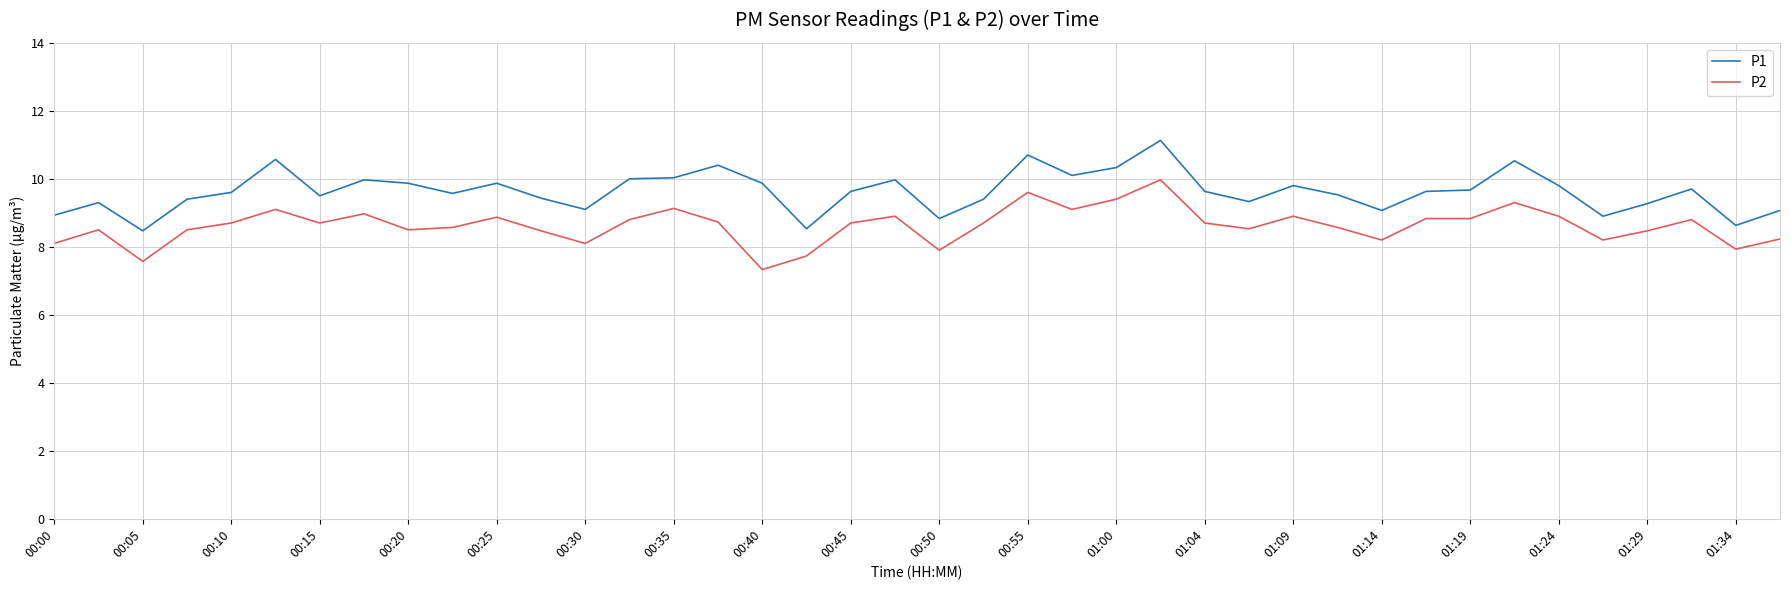

What is the difference between the maximum and minimum values in the P1 series?

2.7